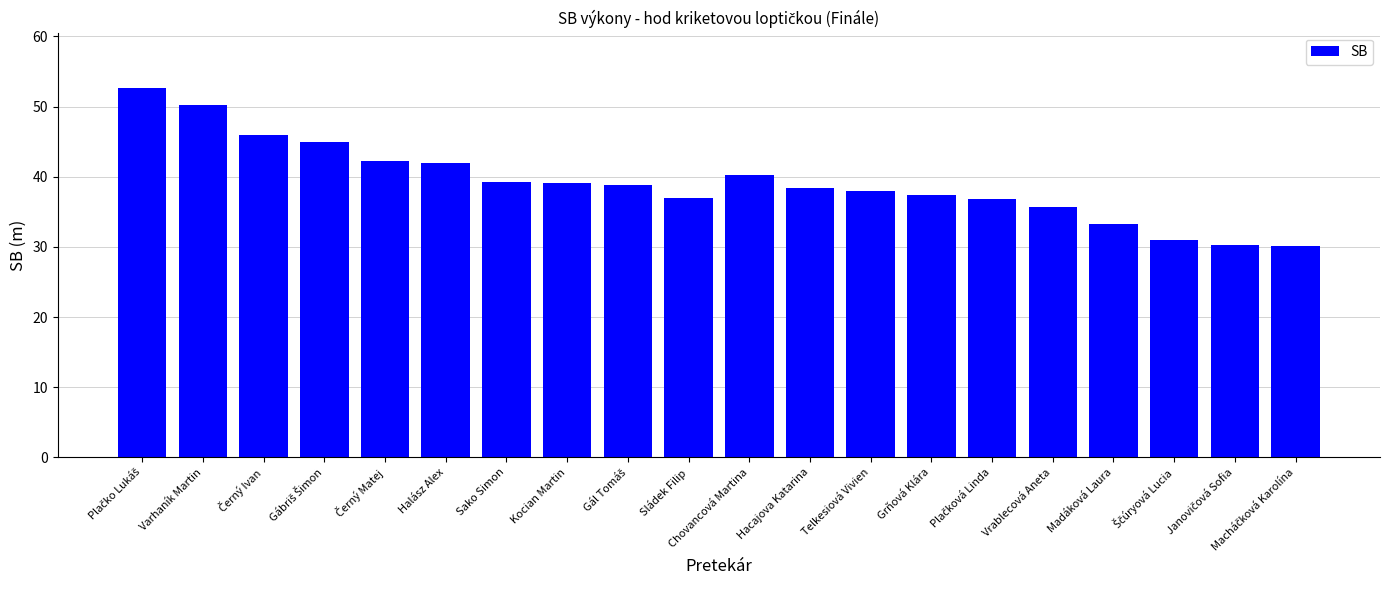

Is it true that the value at Chovancová Martina is 13.8?

False